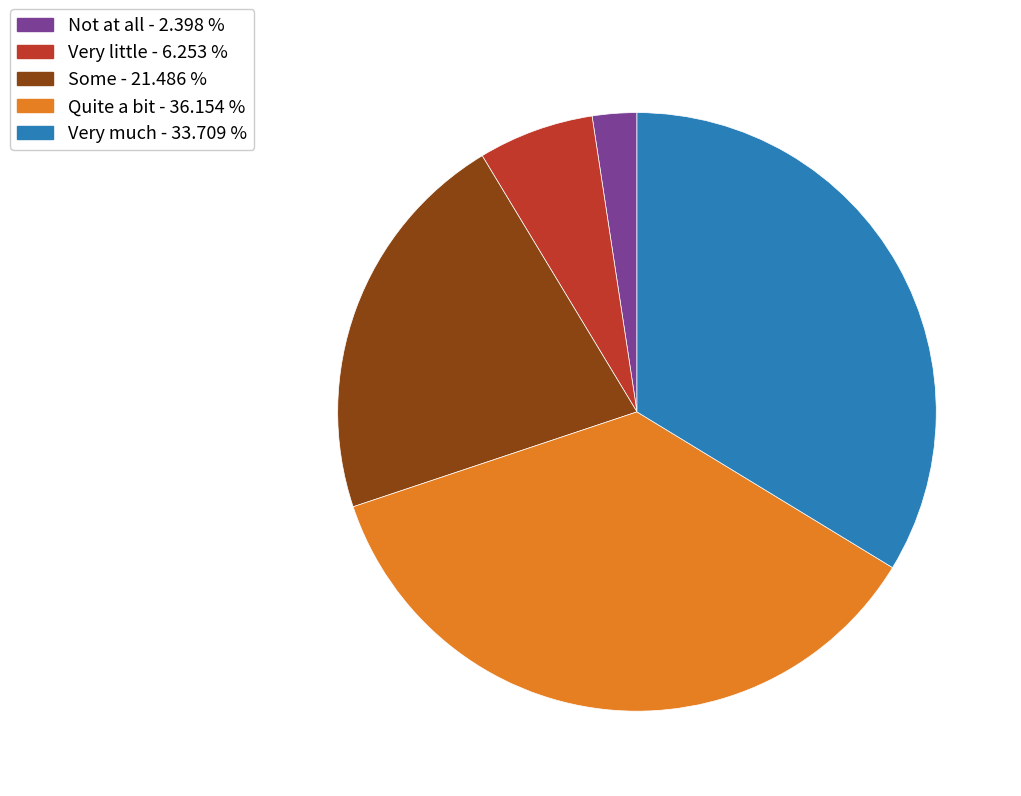

How many segments does this pie chart have?

5